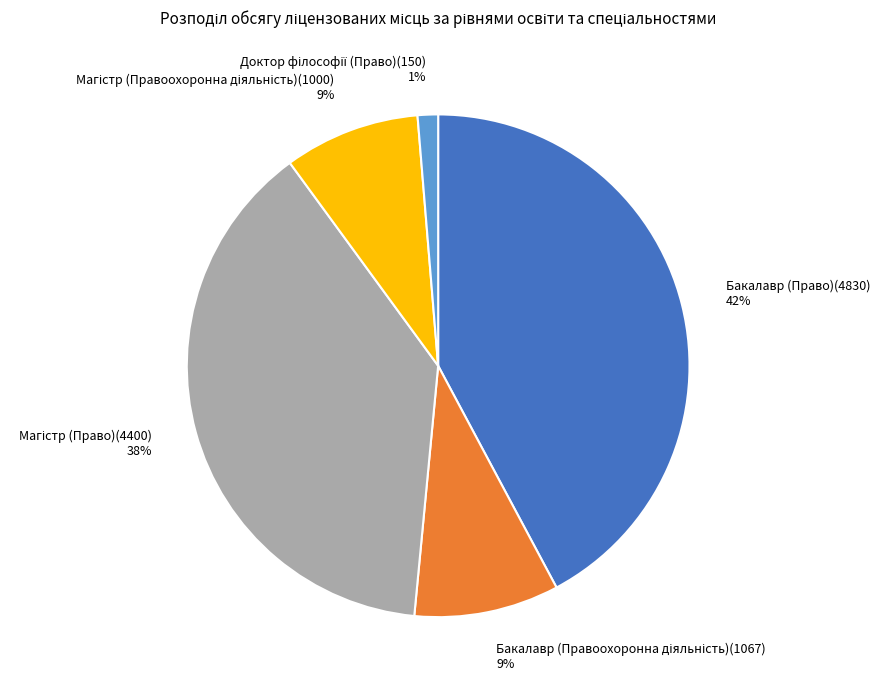

Which category has the biggest portion of the pie?

Бакалавр (Право)